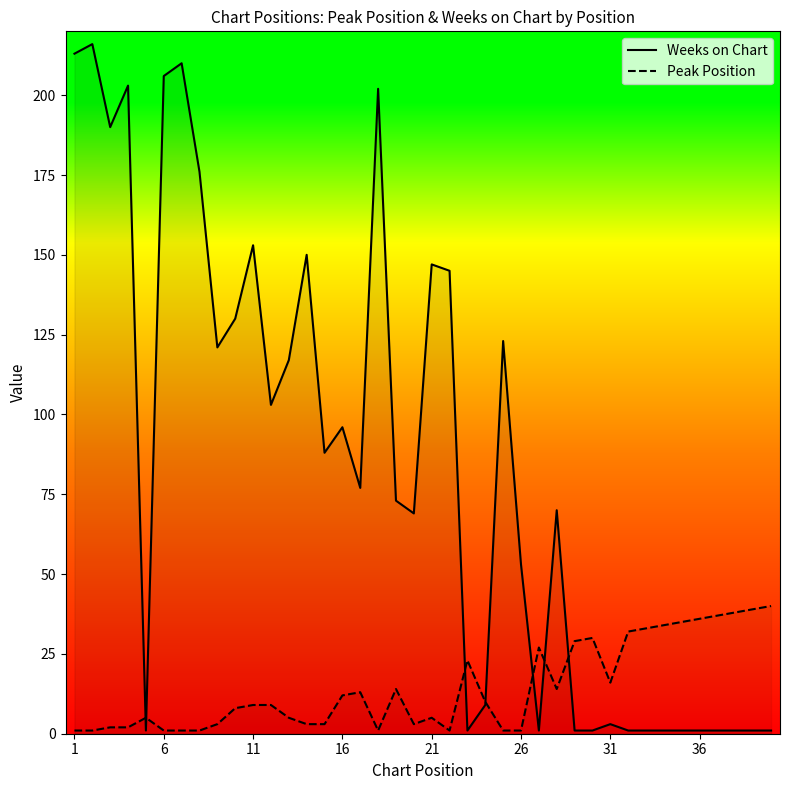

What are all the series names shown in the legend?

Weeks on Chart, Peak Position